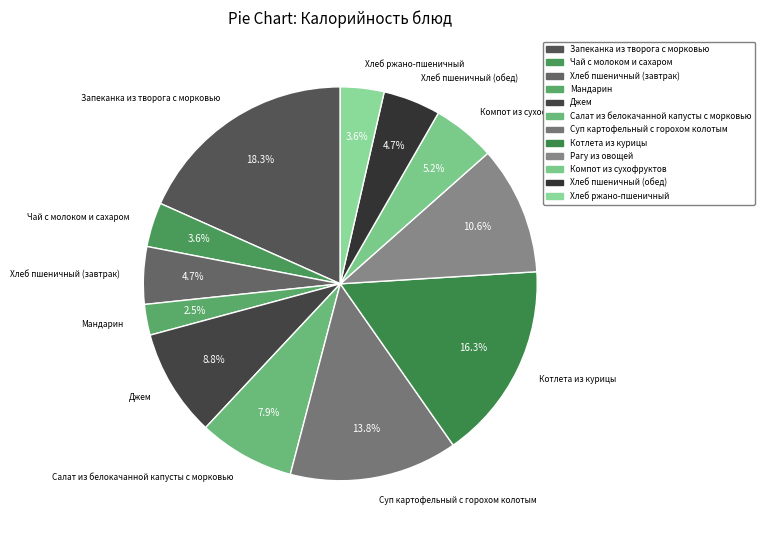

To the nearest percent, what is the difference between the Чай с молоком и сахаром and Мандарин slice percentages?

1%